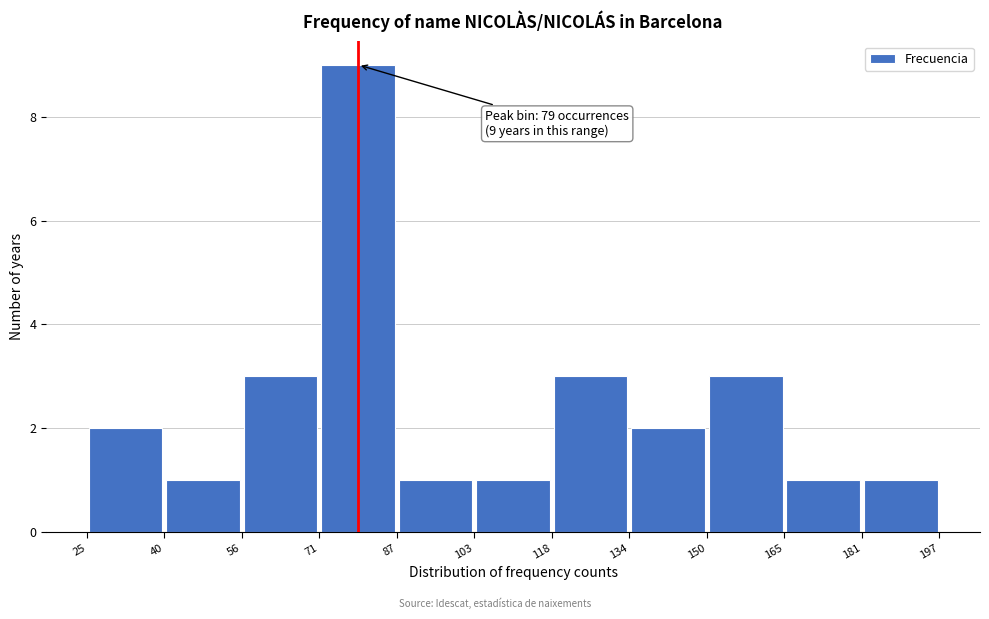

Which range on the x-axis has the tallest bar?

71 to 87